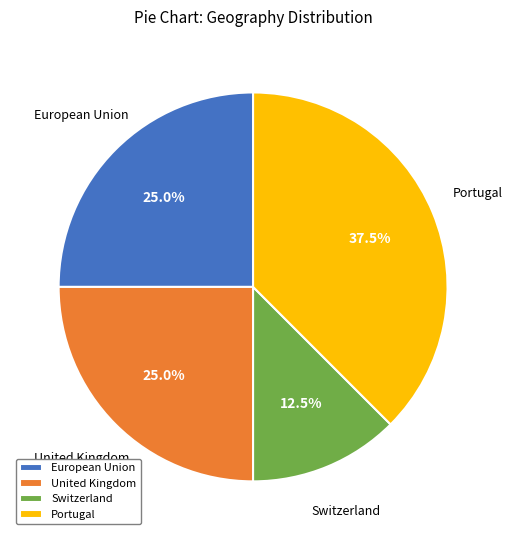

Which category has the biggest portion of the pie?

Portugal